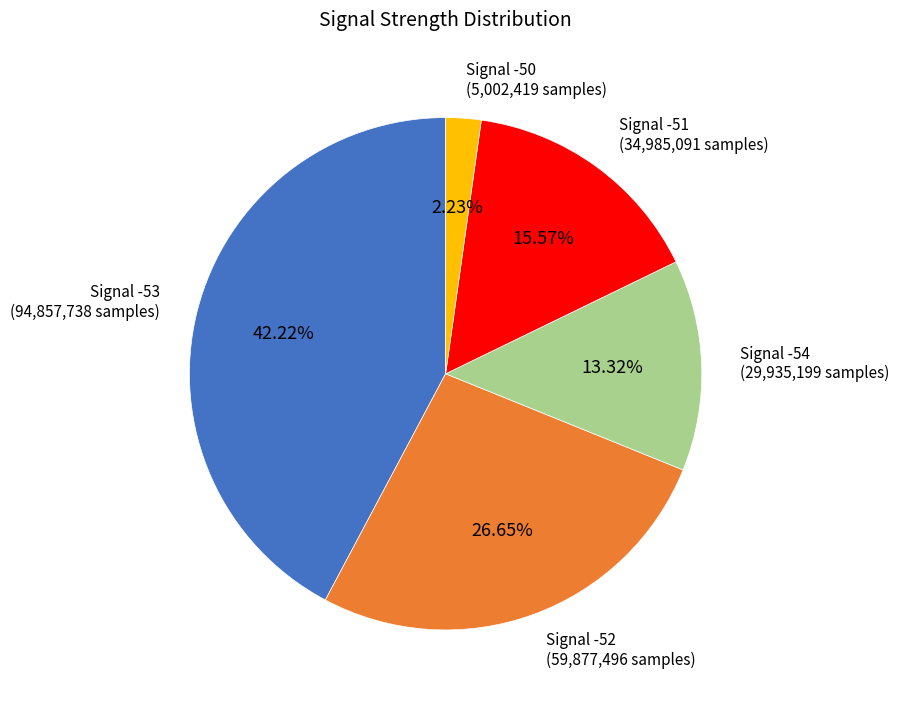

Does any single category account for the majority?

No